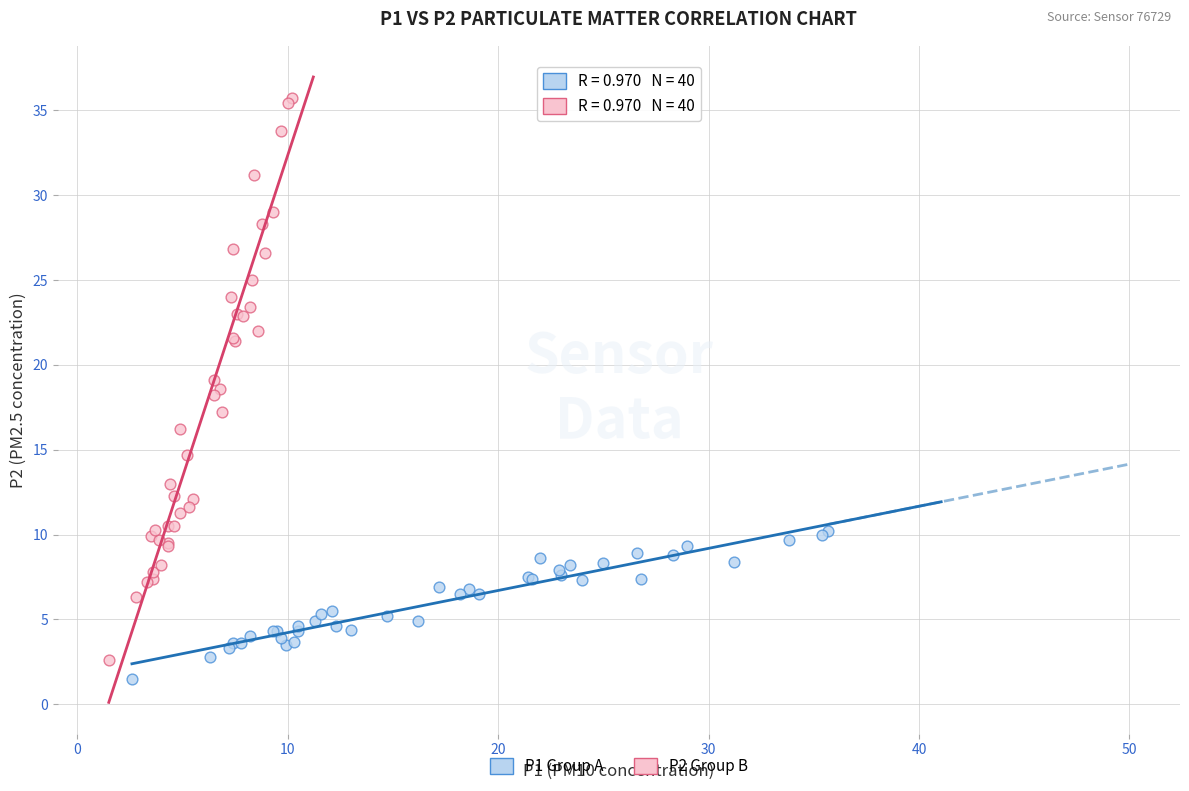

Which series has the largest Y range (max minus min)?

P2 Group B